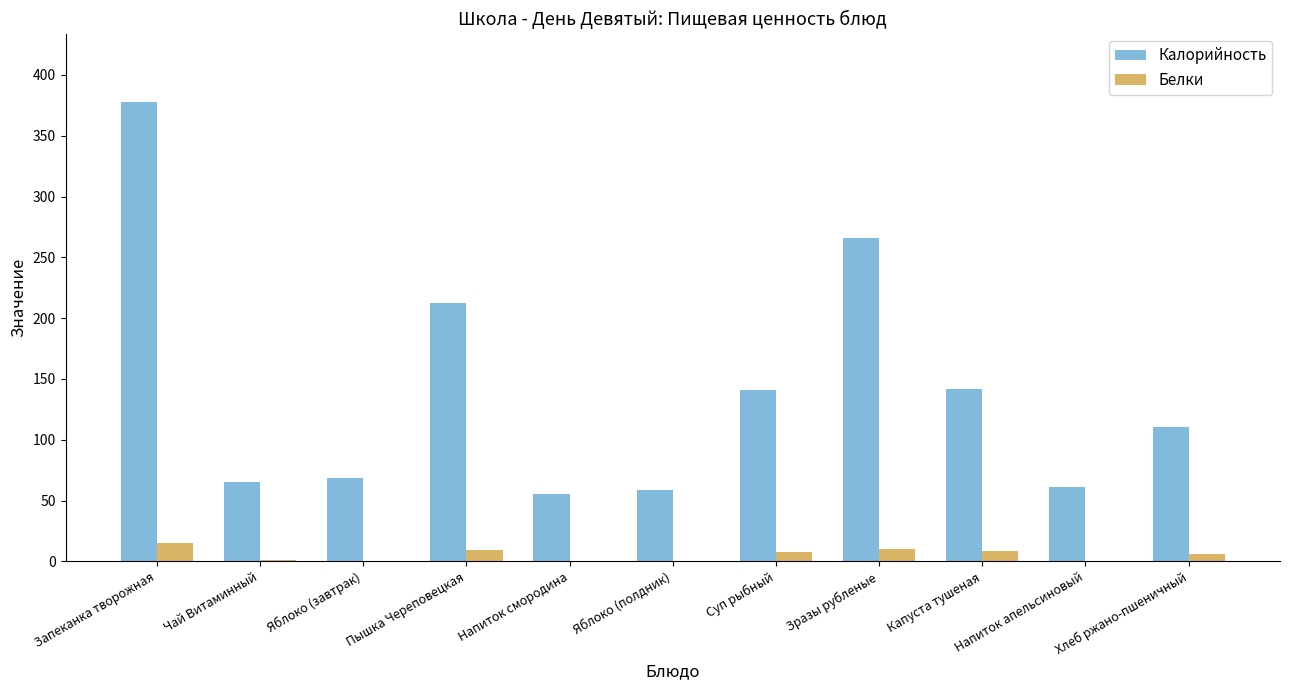

How many distinct data groups are displayed?

2